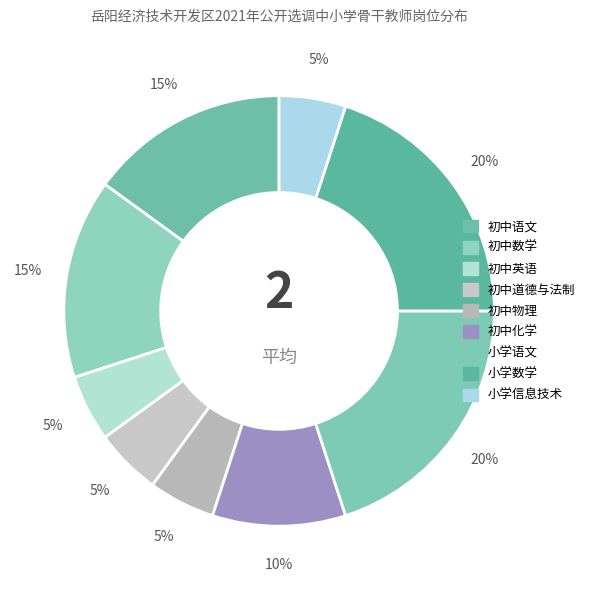

Count the number of slices in the pie.

9